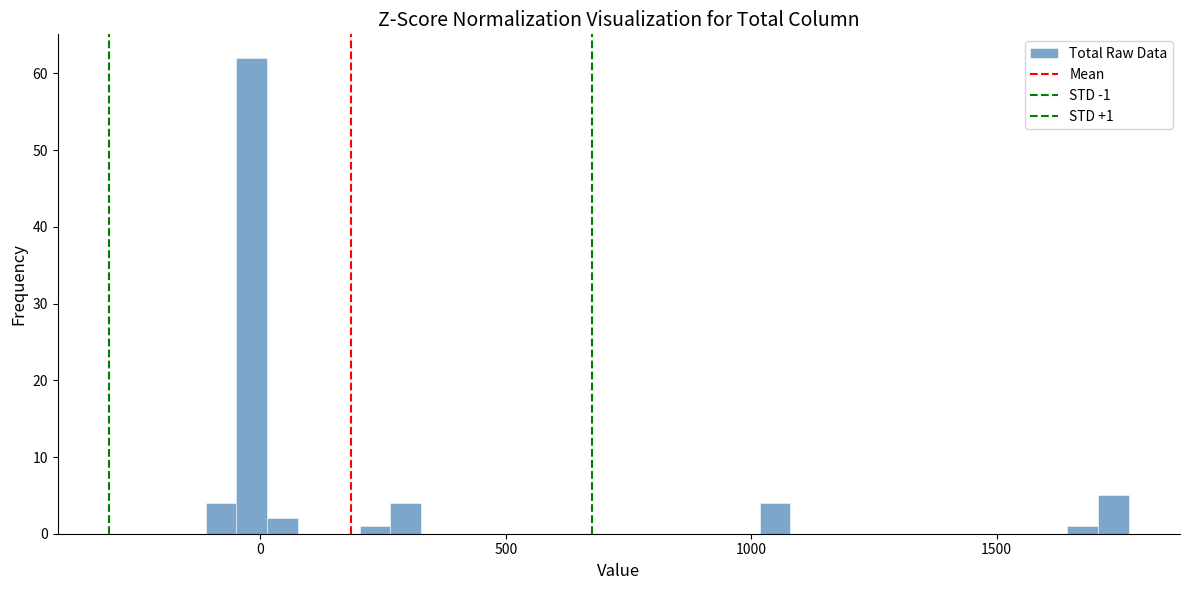

Around what value on the x-axis is the tallest bar? Give the approximate position of its centre, as read against the axis.

0